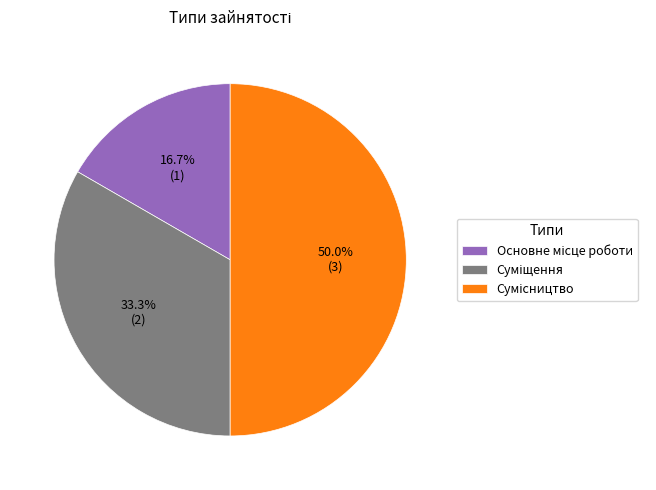

What percentage do Сумісництво and Основне місце роботи together represent?

66.7%